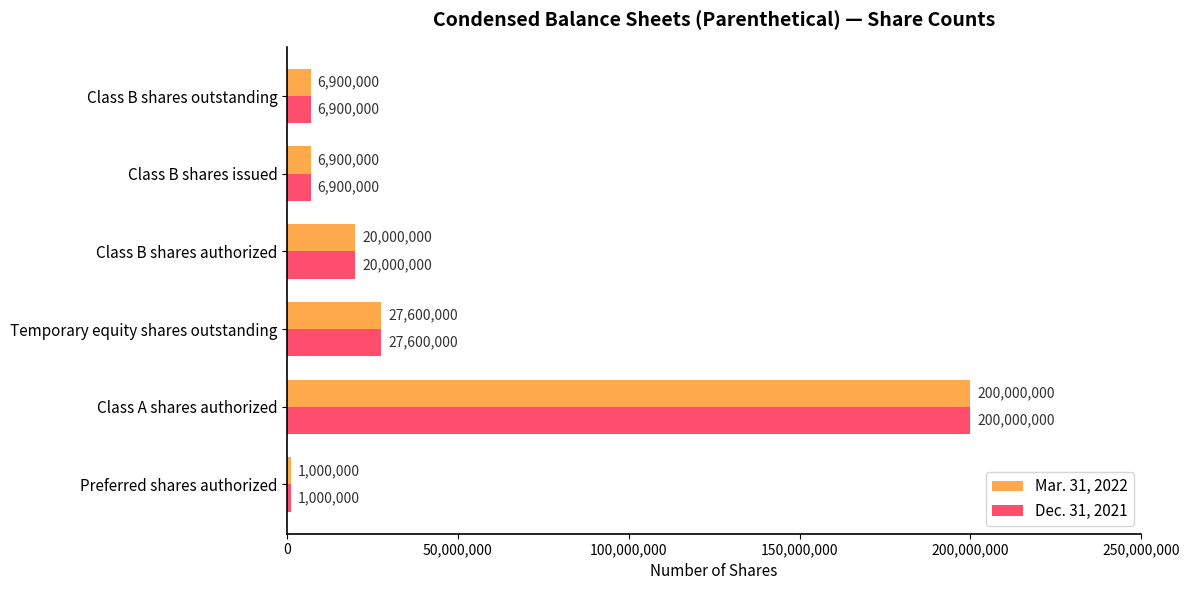

What is the lowest value of the Dec. 31, 2021 series?

1000000